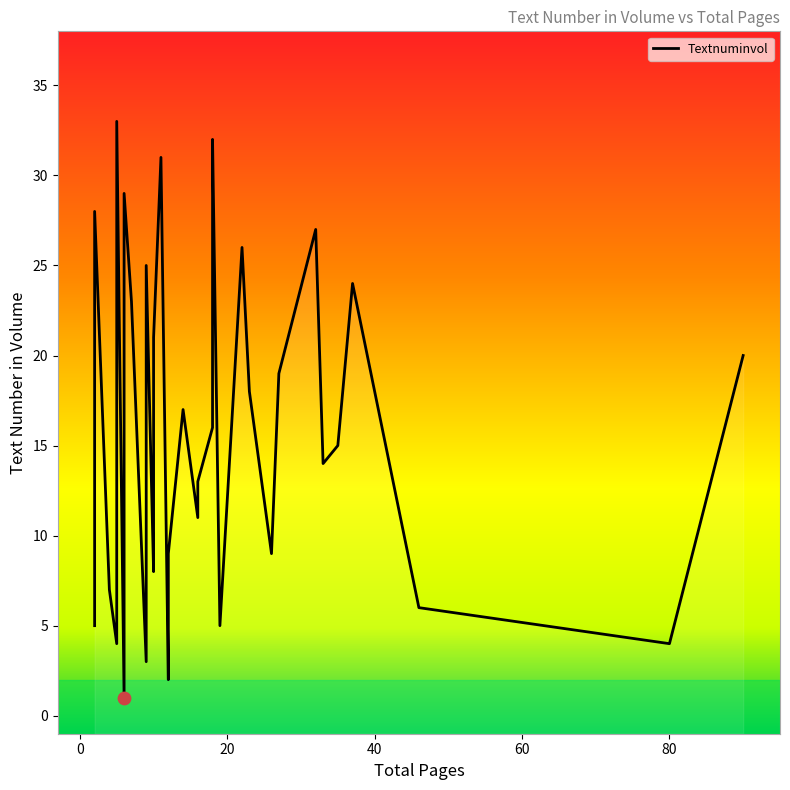

What is the ratio of the value at 16 to the value at 6?

0.4